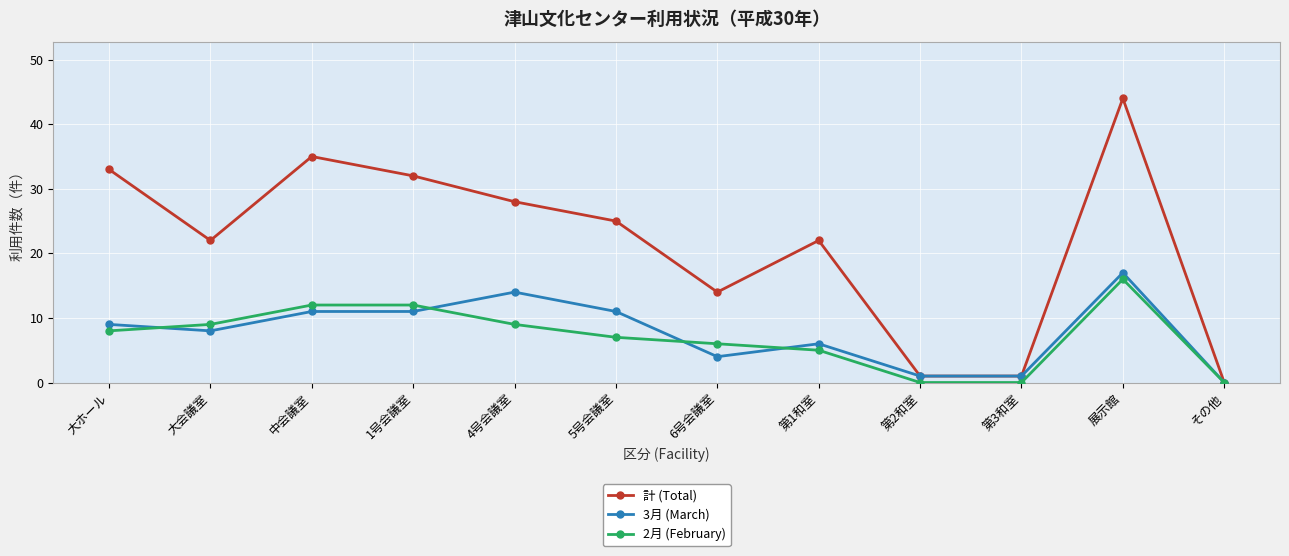

Is it true that 計 (Total) equals 22 at 大会議室?

True